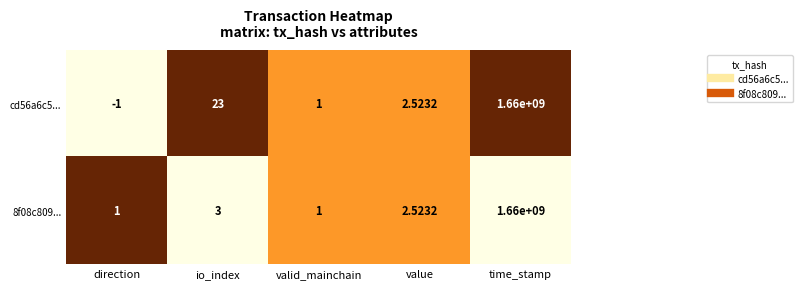

Is the value of cd56a6c5... at direction greater than the value of 8f08c809... at direction?

No